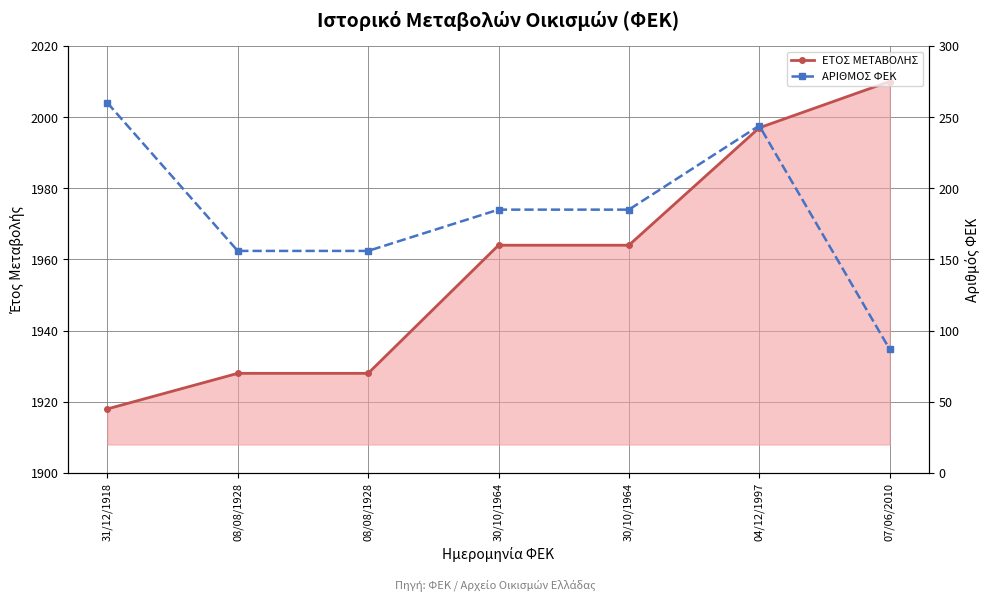

Which series has the largest range (max minus min)?

ΑΡΙΘΜΟΣ ΦΕΚ